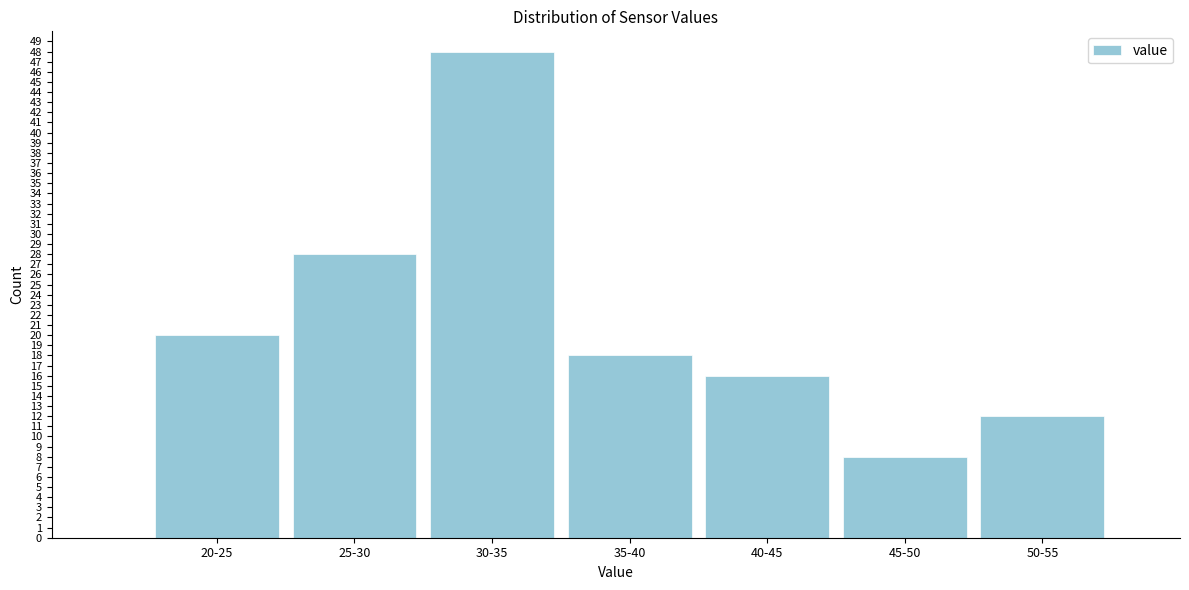

Reading left to right, what are all the values shown in this chart?

20	28	48	18	16	8	12